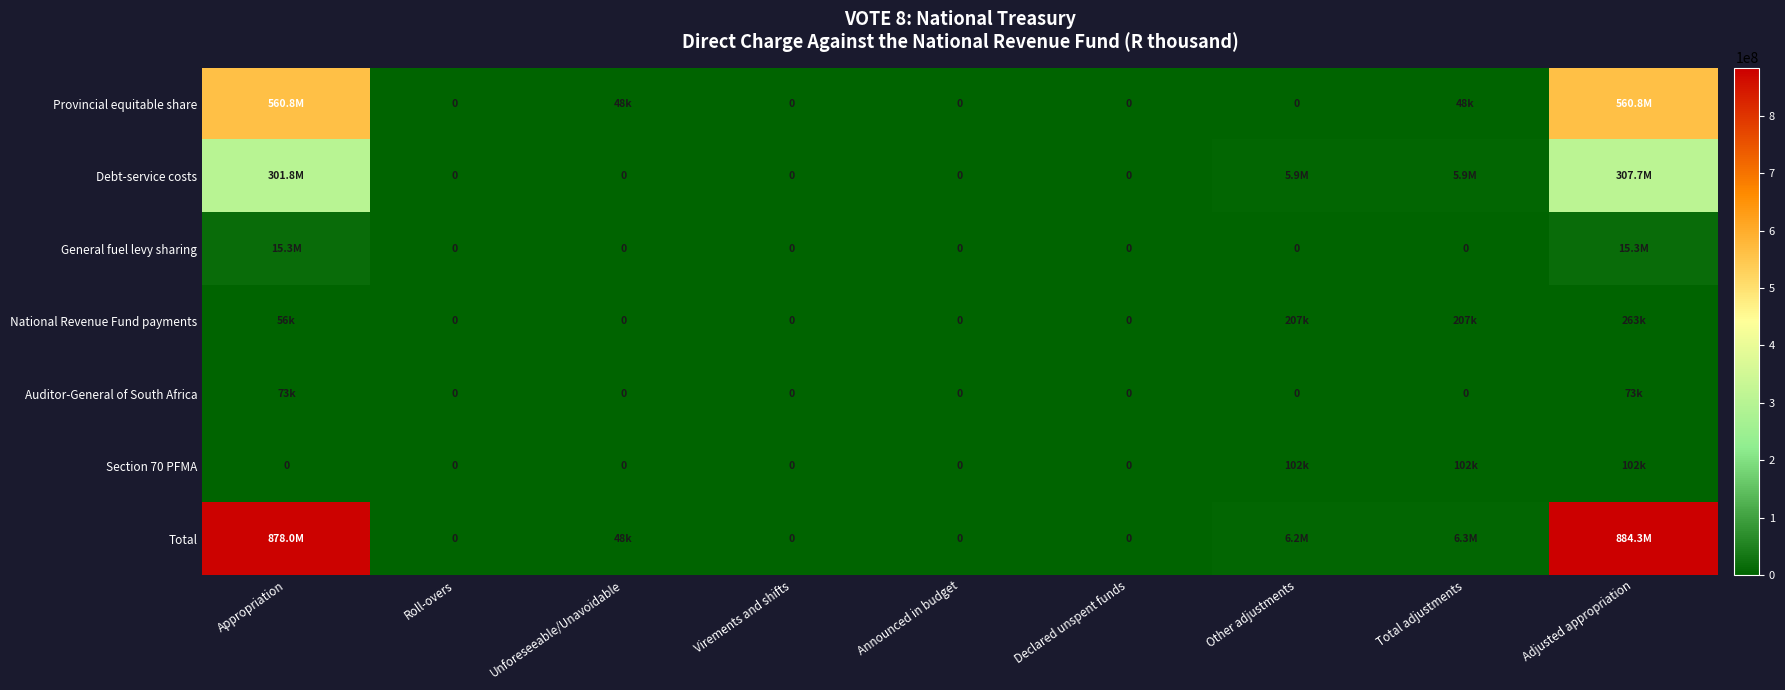

Count the number of data series in this chart.

7